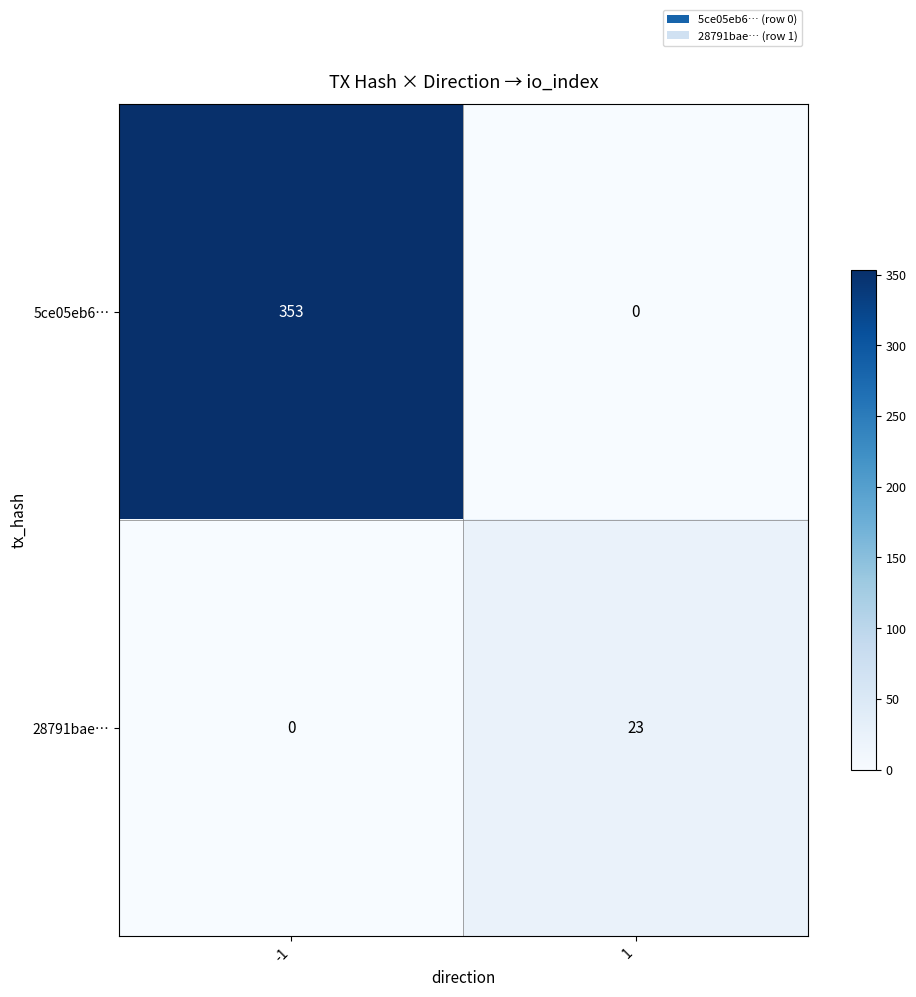

Which category has the highest value across all series?

-1